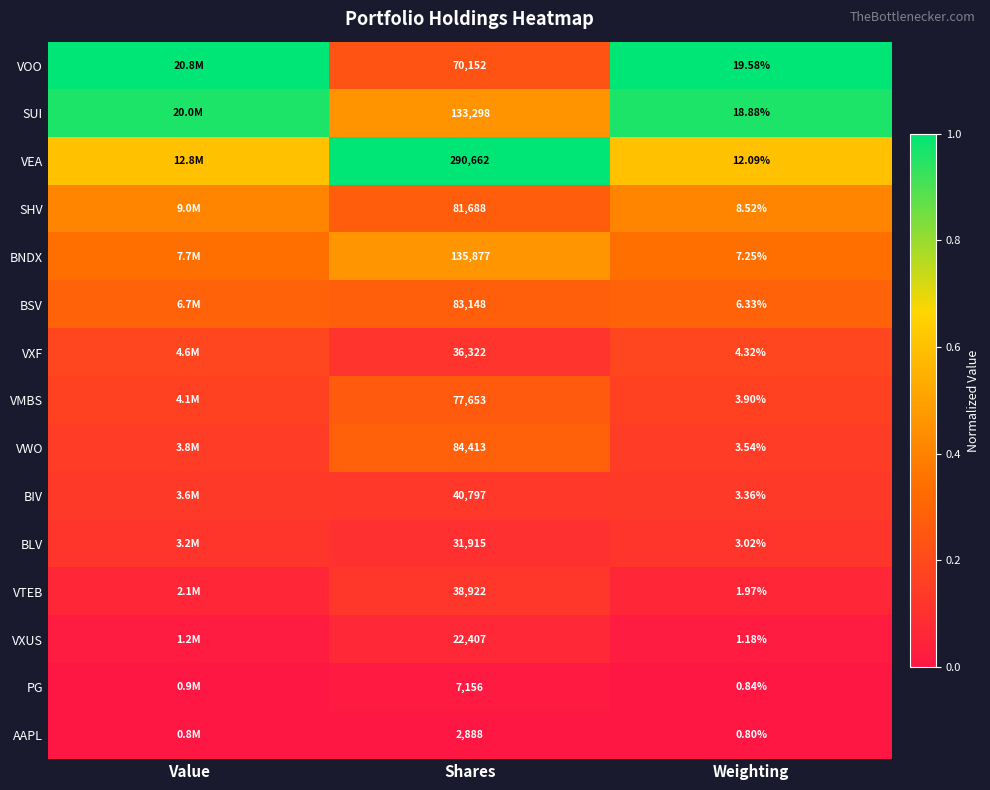

Is the value of VOO at Weighting greater than the value of VXUS at Weighting?

Yes